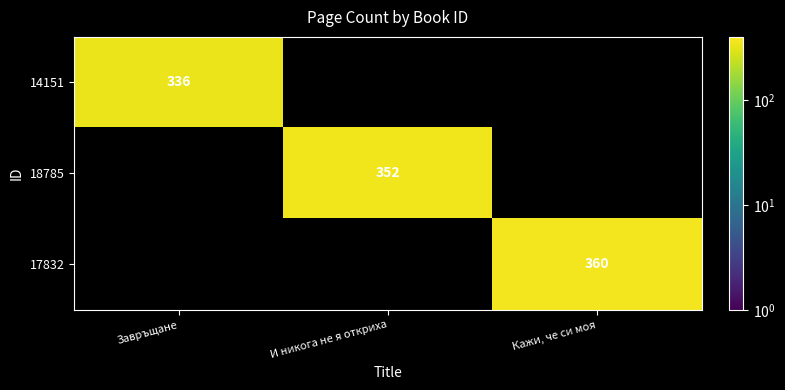

True or false: 14151 has a value of 336 at Завръщане.

True